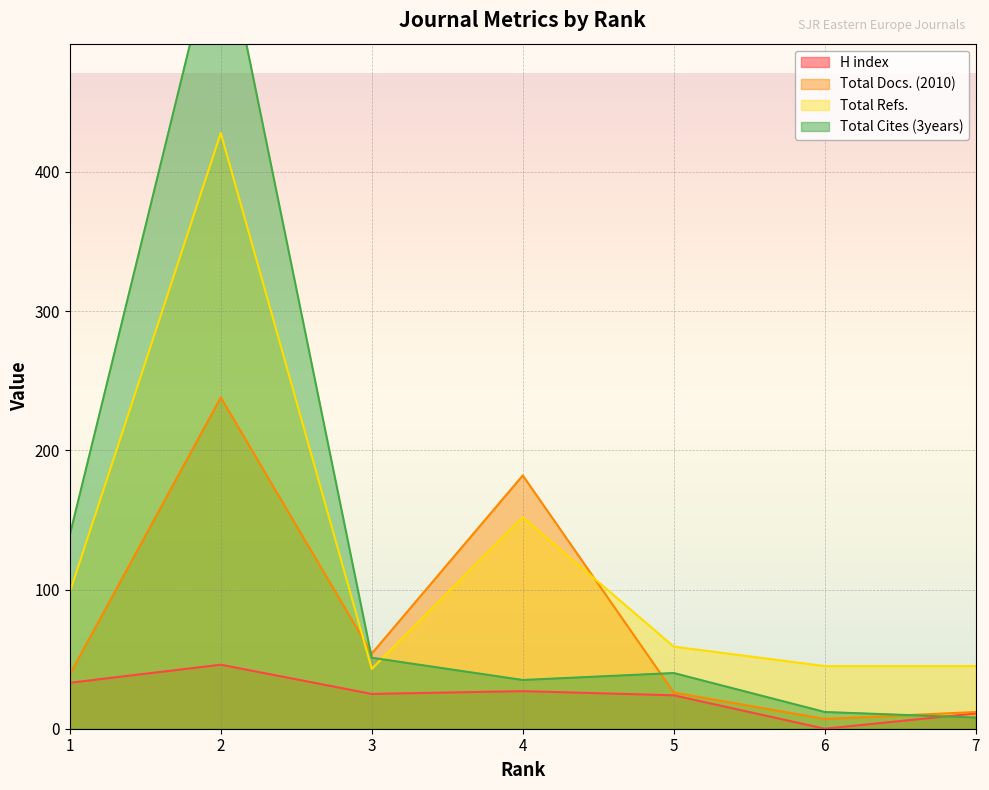

True or false: Total Refs. has a value of 118 at 2.

False